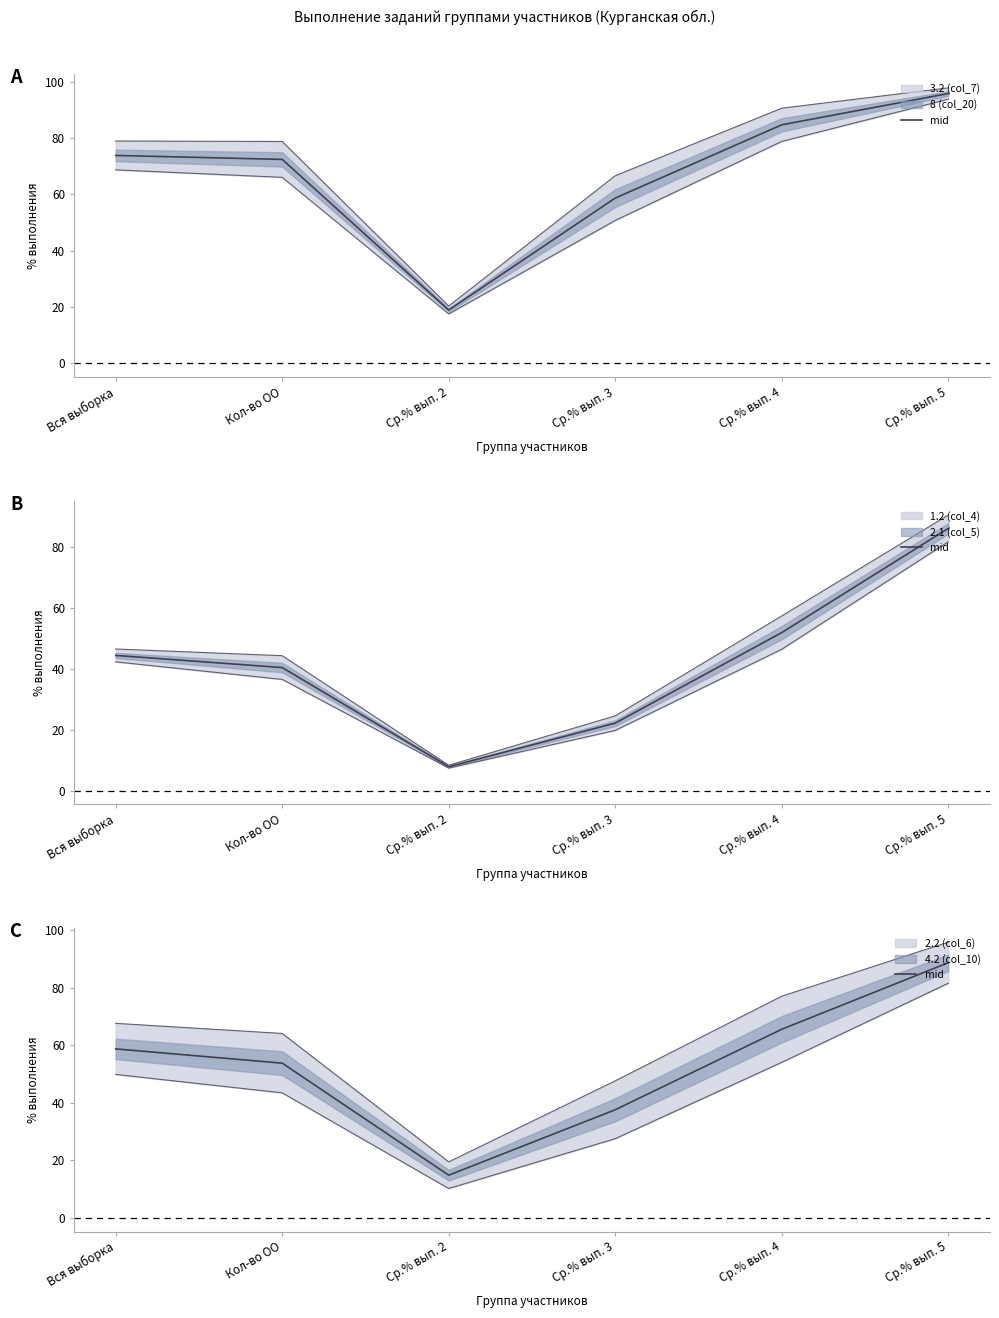

True or false: the data shows 88.7 at Ср.% вып. 5.

True